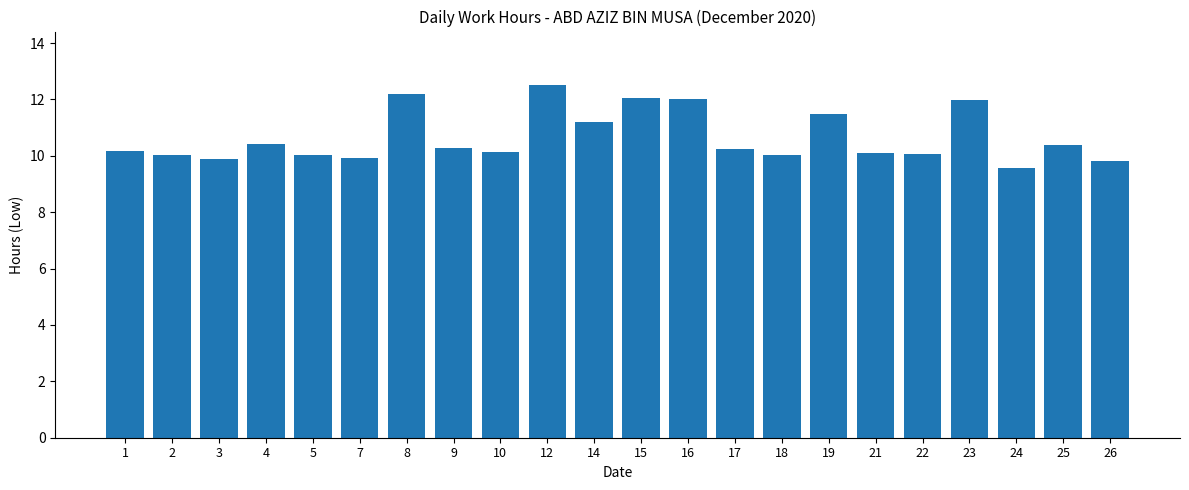

Count the number of data series in this chart.

1